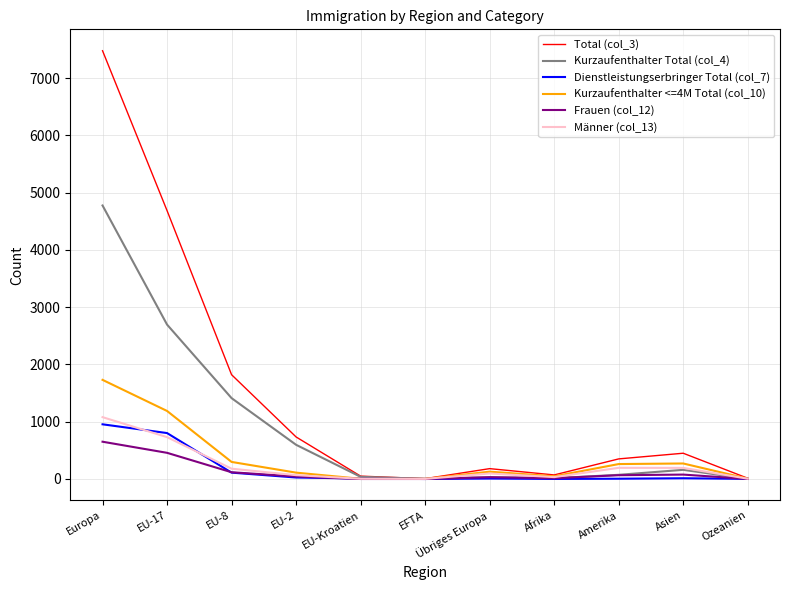

What is the difference between the Frauen (col_12) values at Ozeanien and Europa?

650